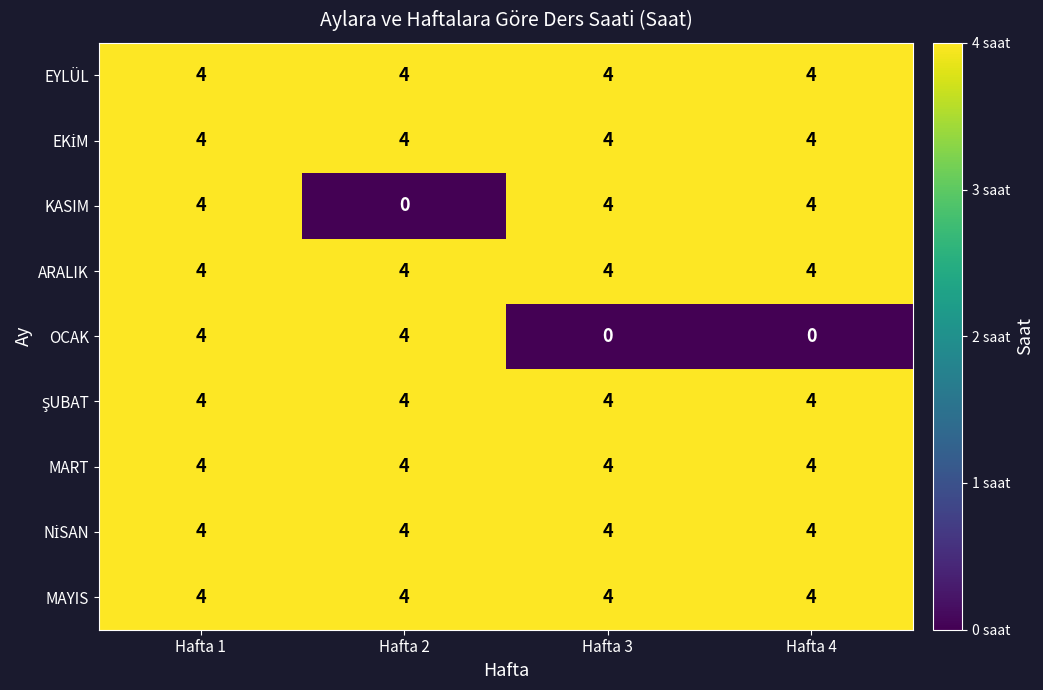

The value of KASIM at Hafta 1 is 4. True or false?

True